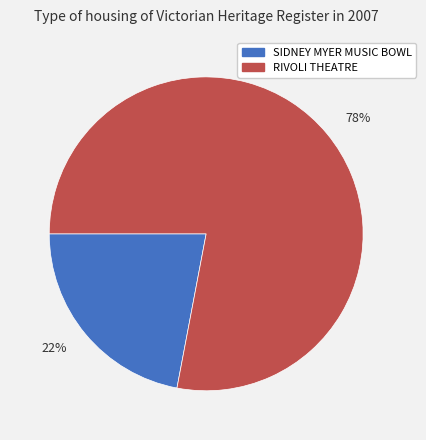

What percentage is the 78% slice, to the nearest percent?

78%